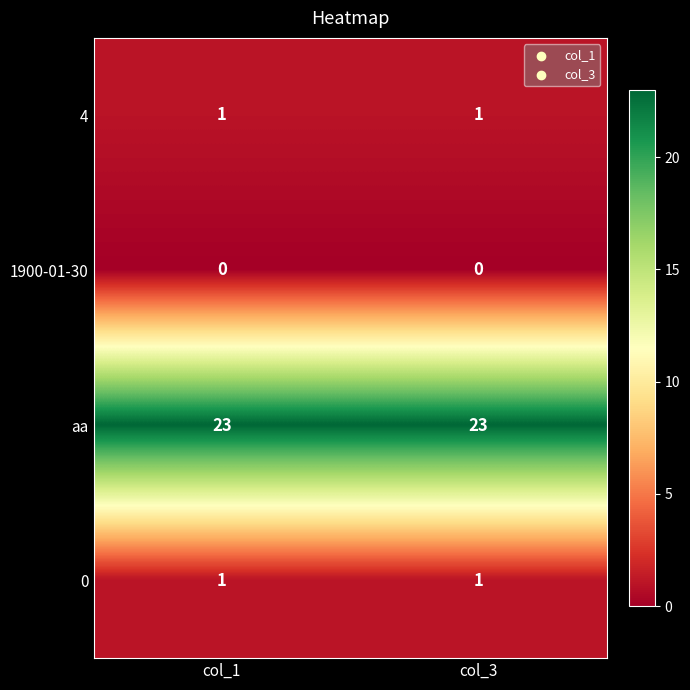

What is the spread (max minus min) of values at col_3?

23